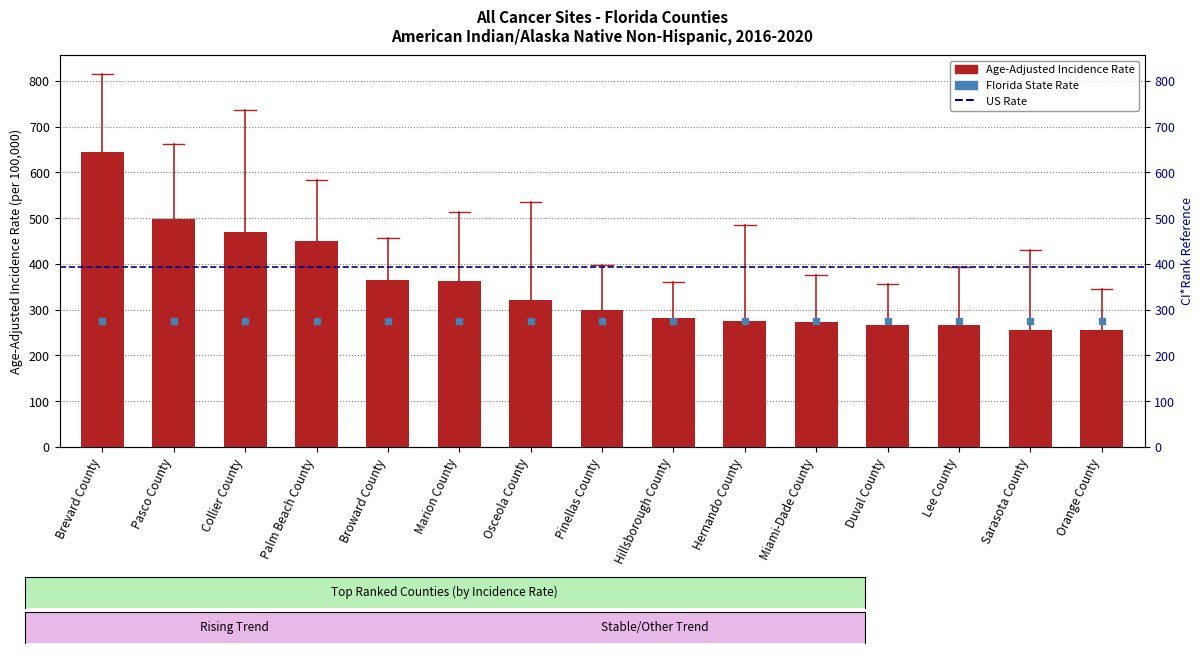

Which has a higher value, Lee County or Duval County?

Duval County